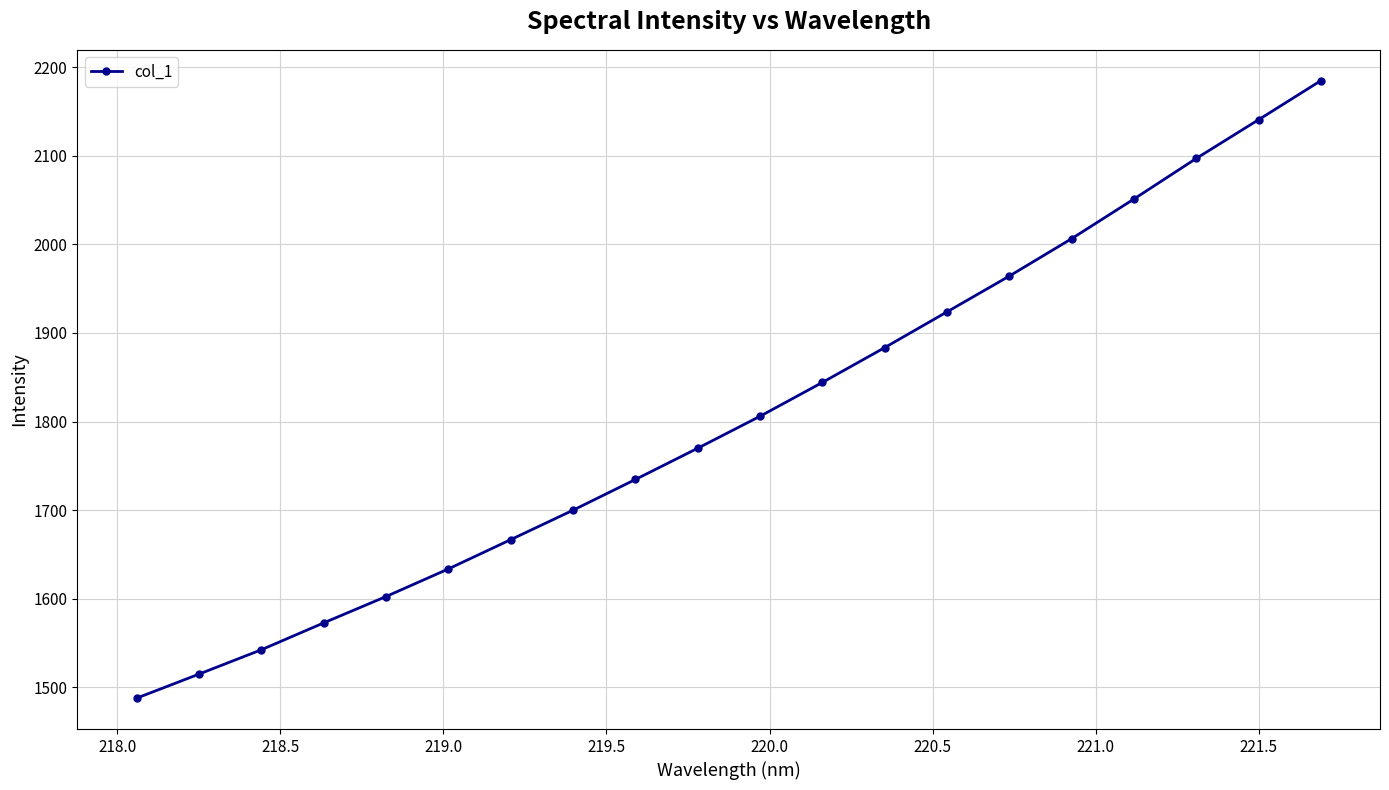

What is the value of the 20th point from the left?

2184.6